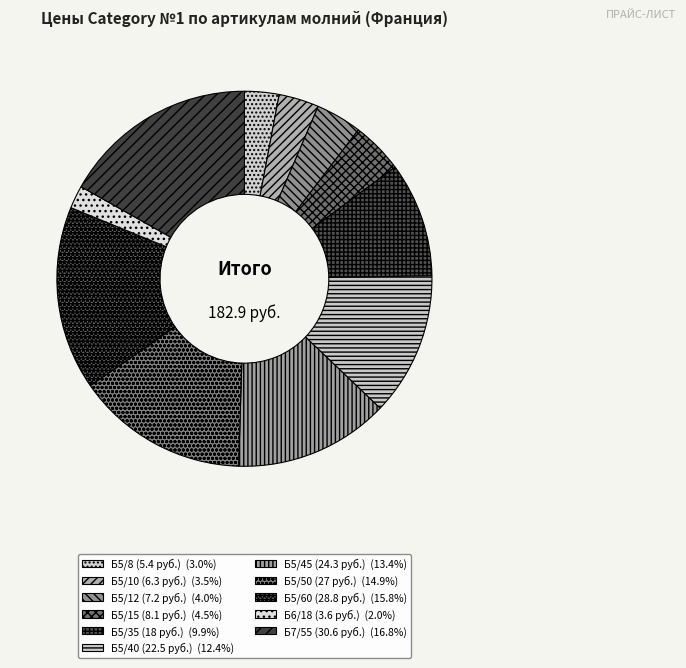

How many slices are in this pie chart?

11